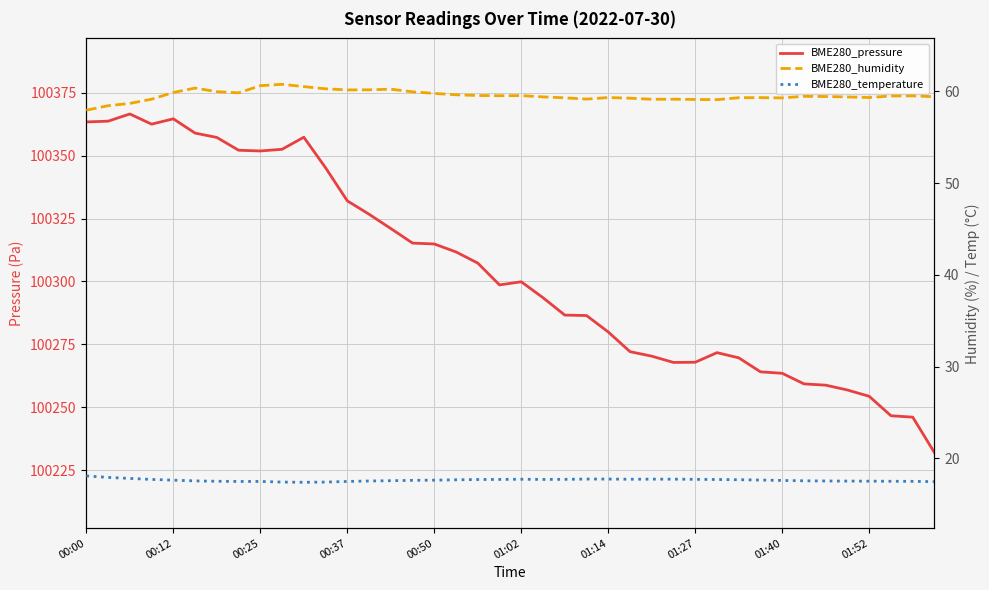

True or false: BME280_humidity and BME280_pressure intersect in this chart.

False